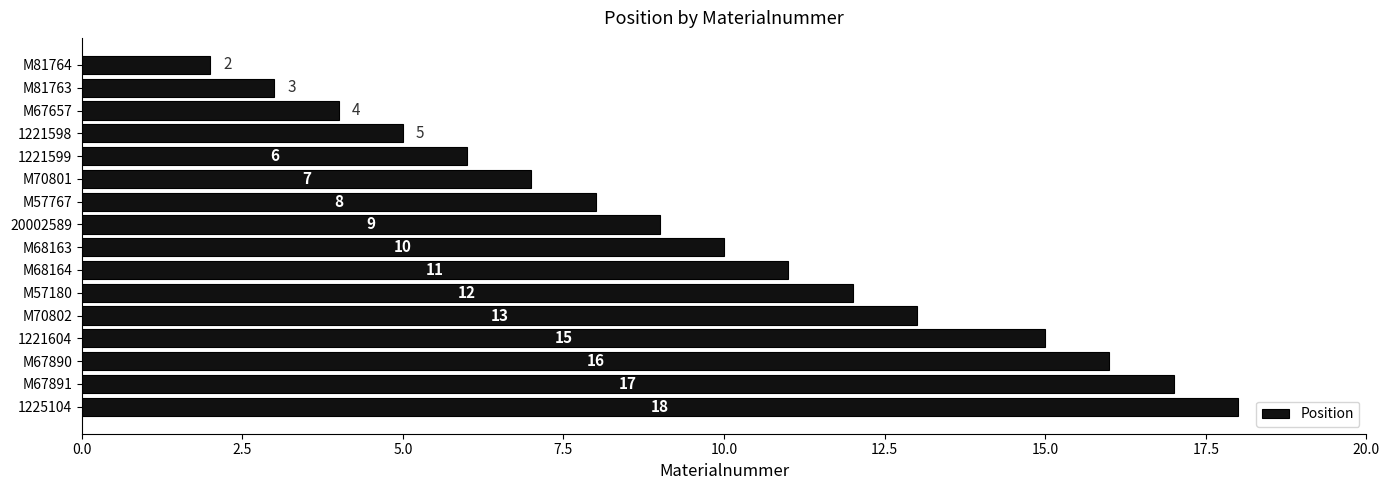

What is the difference between the maximum and second lowest values?

15